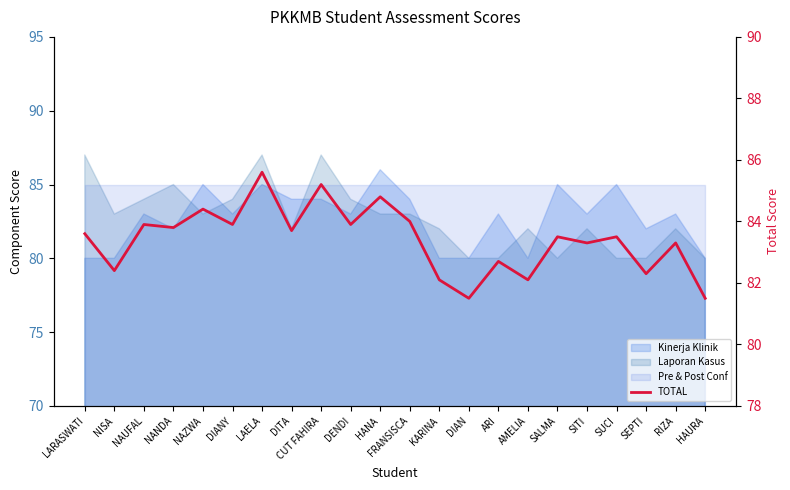

Is it true that the value at NANDA is 129.8?

False